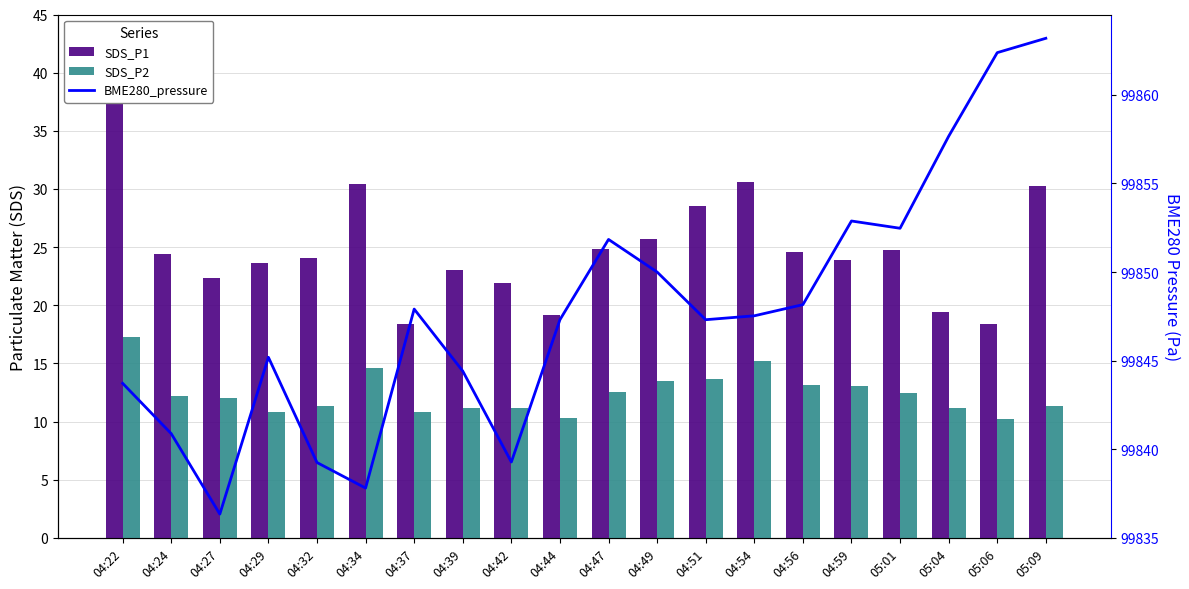

List the series in order of their peak value, lowest first.

SDS_P2, SDS_P1, BME280_pressure